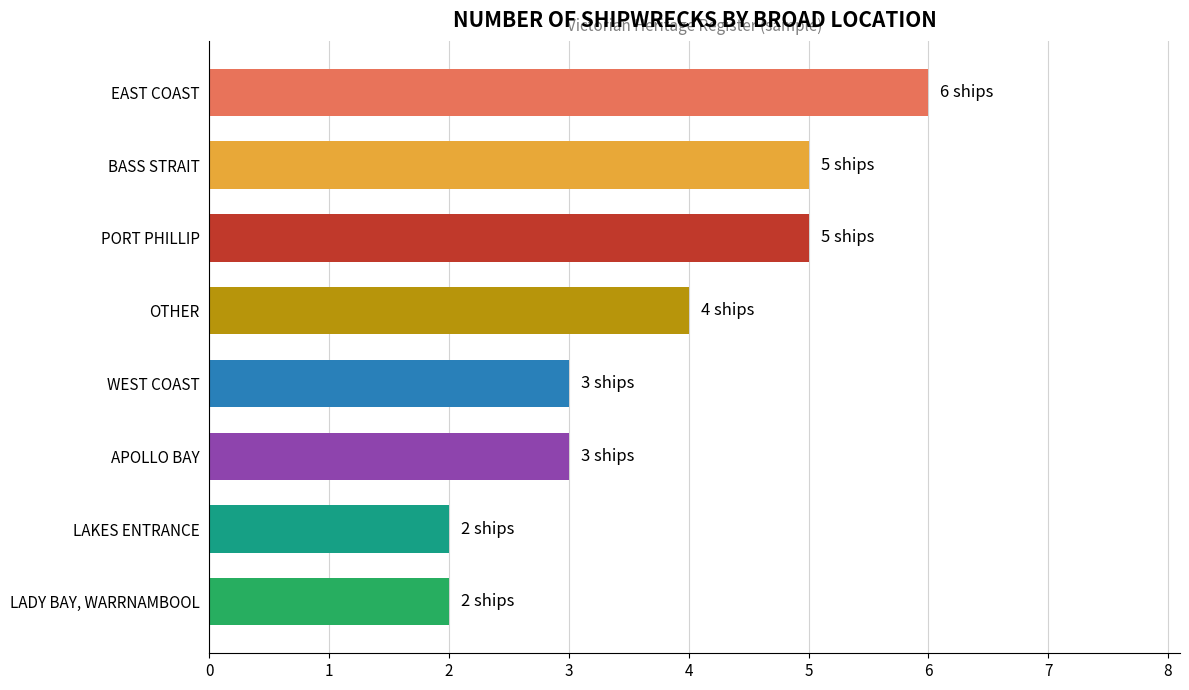

What is the change in value from LADY BAY, WARRNAMBOOL to APOLLO BAY?

+1